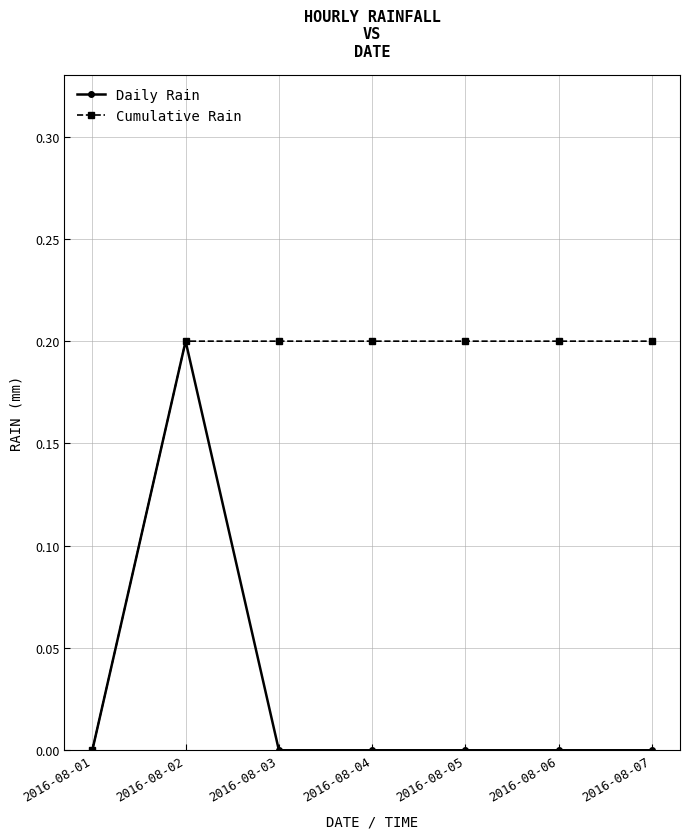

True or false: Cumulative Rain has a value of 0.1 at 2016-08-03.

False